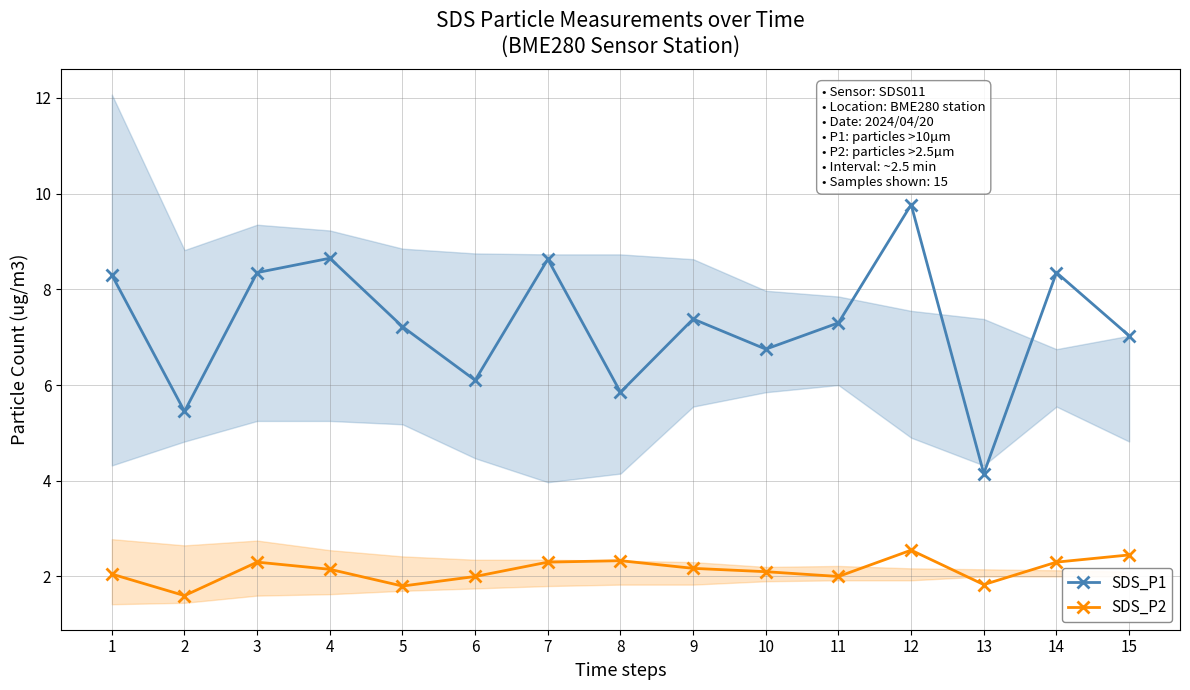

Rank the series by their maximum value, from highest to lowest.

SDS_P1, SDS_P2